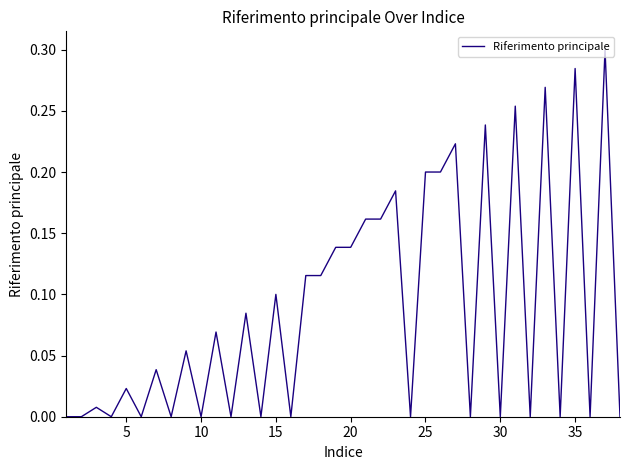

How many lines are shown in the chart?

1